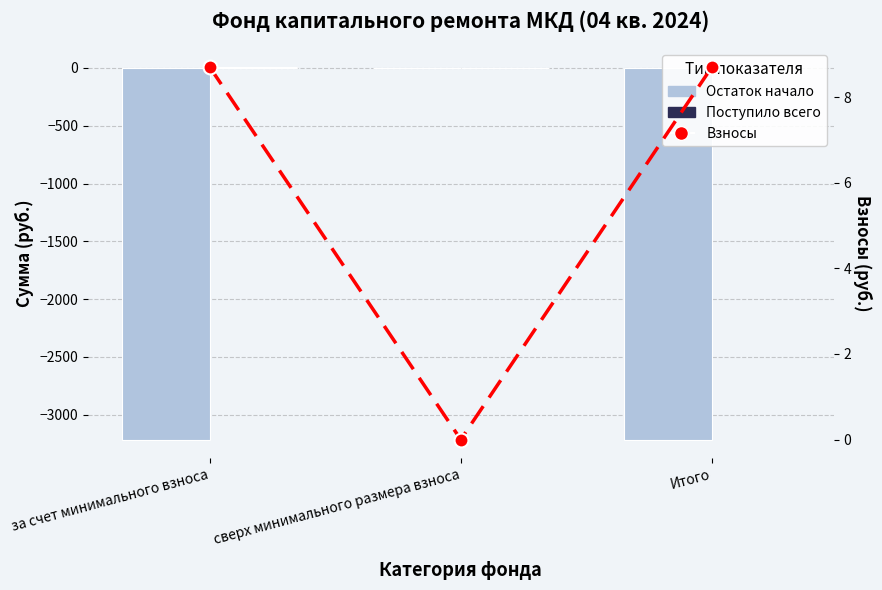

List the series in order of their peak value, lowest first.

Остаток начало, Взносы, Поступило всего